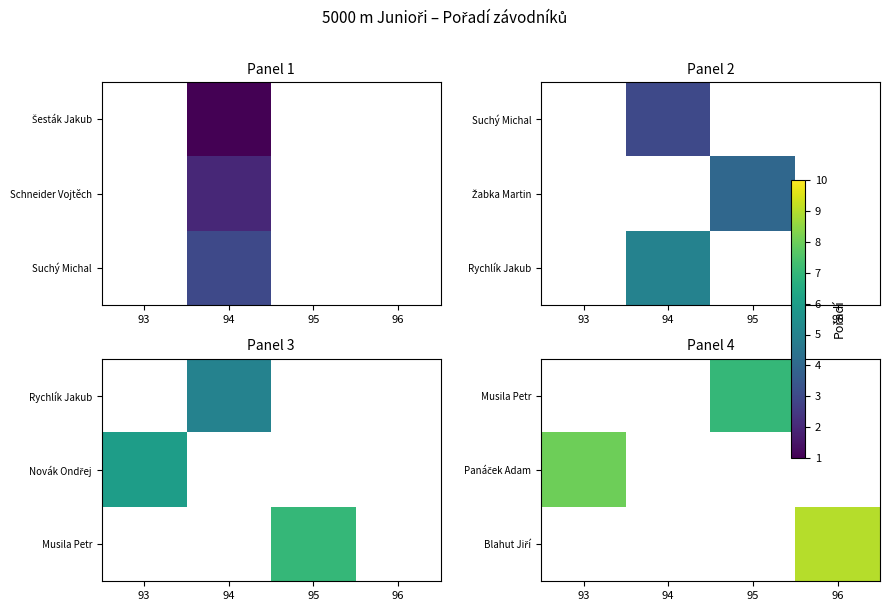

At which category does the chart reach its peak across all series?

96